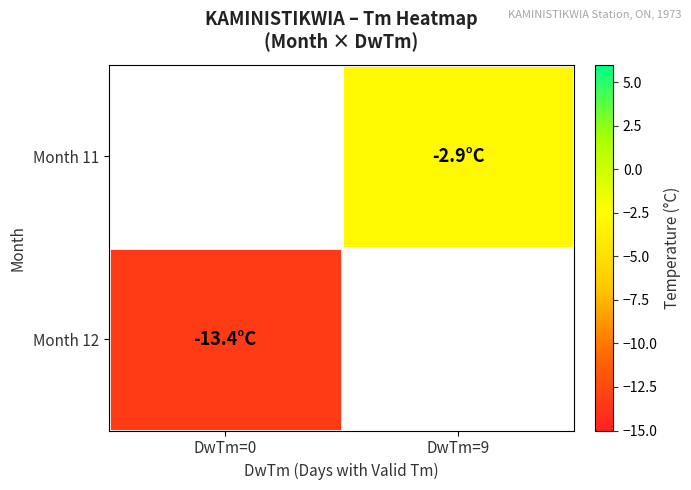

At which label does Month 11 reach its minimum?

DwTm=0